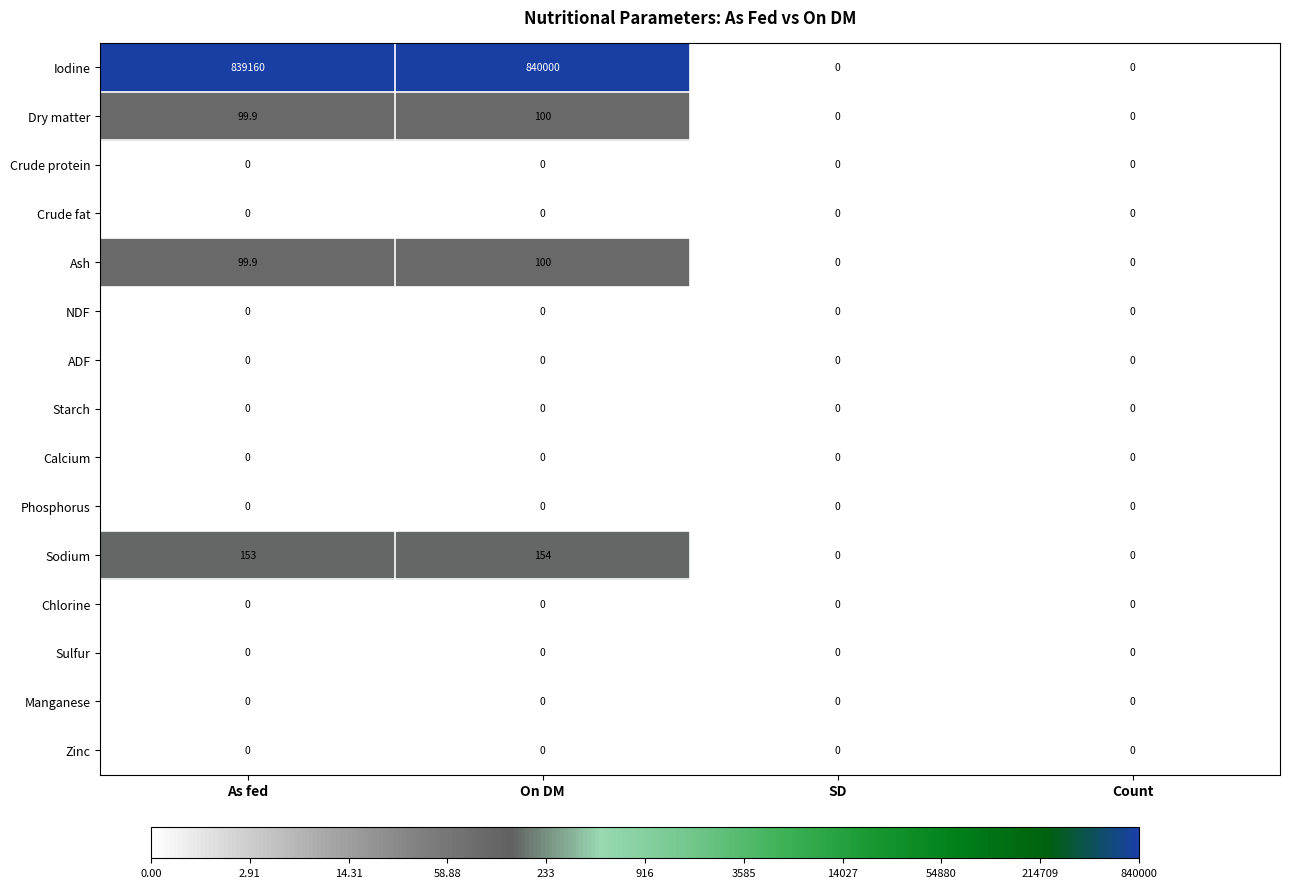

What is the sum of the Iodine values at Count and As fed?

839160.0